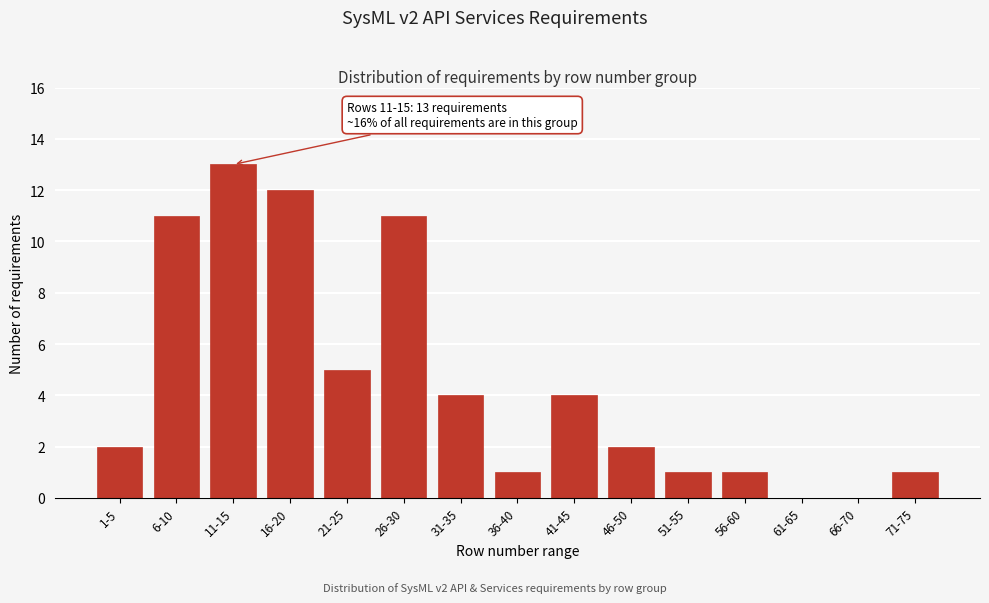

Reading left to right, extract all data points from this chart.

1-5=2	6-10=11	11-15=13	16-20=12	21-25=5	26-30=11	31-35=4	36-40=1	41-45=4	46-50=2	51-55=1	56-60=1	61-65=0	66-70=0	71-75=1